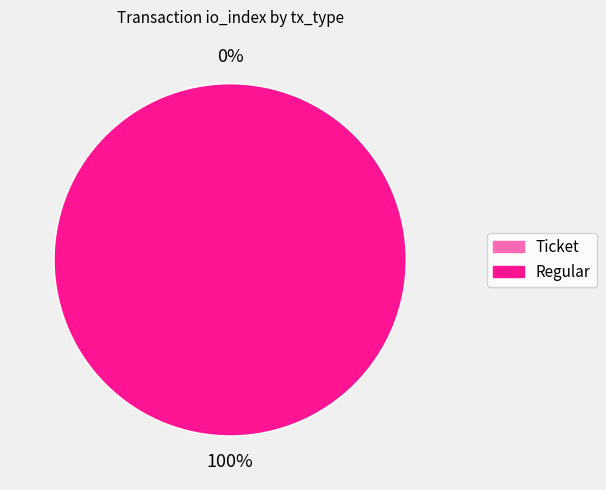

How many segments does this pie chart have?

2